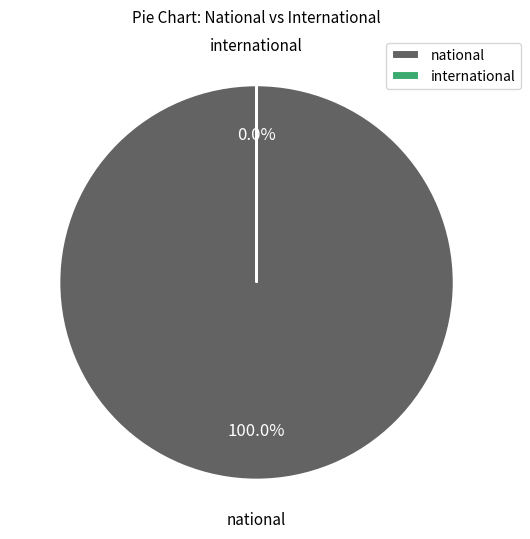

To the nearest percent, what is the average slice percentage?

50%